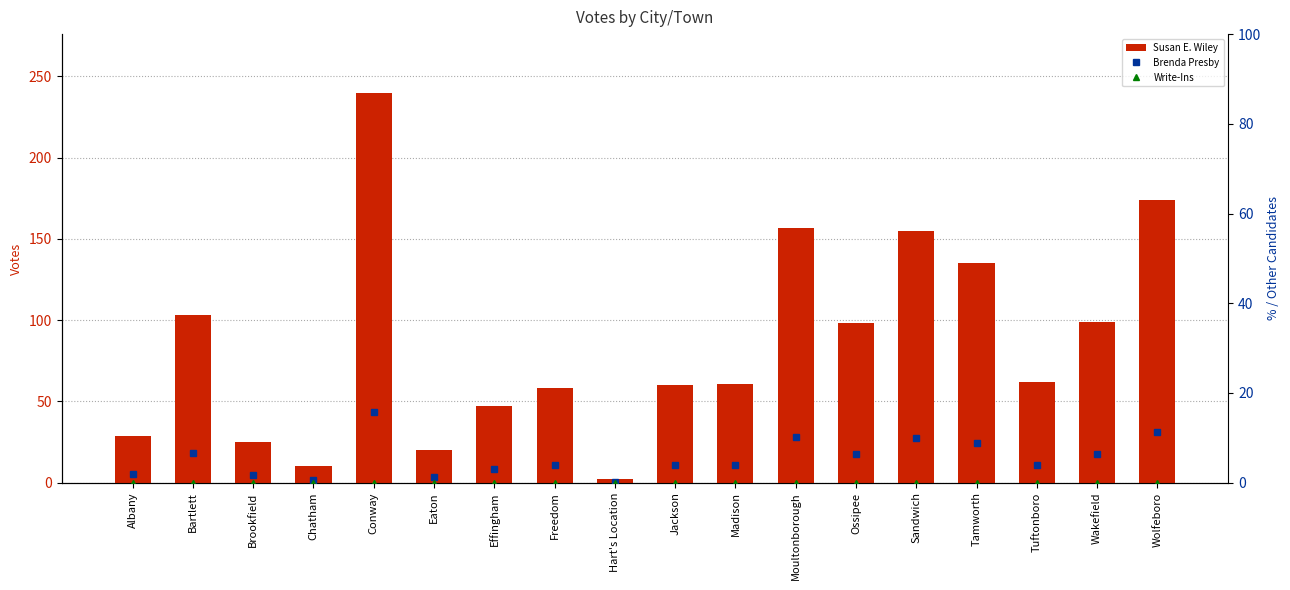

Rank the series at Moultonborough from lowest to highest value.

Write-Ins, Brenda Presby, Susan E. Wiley